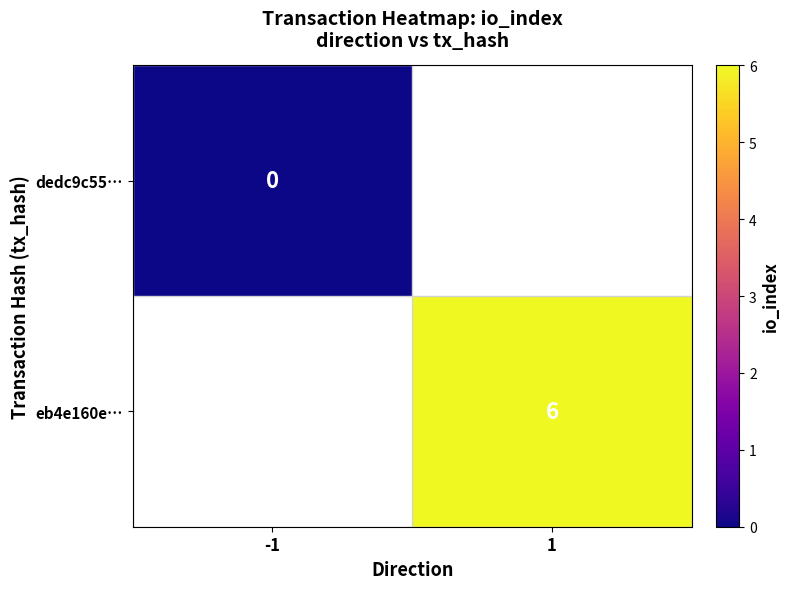

How many distinct data groups are displayed?

2